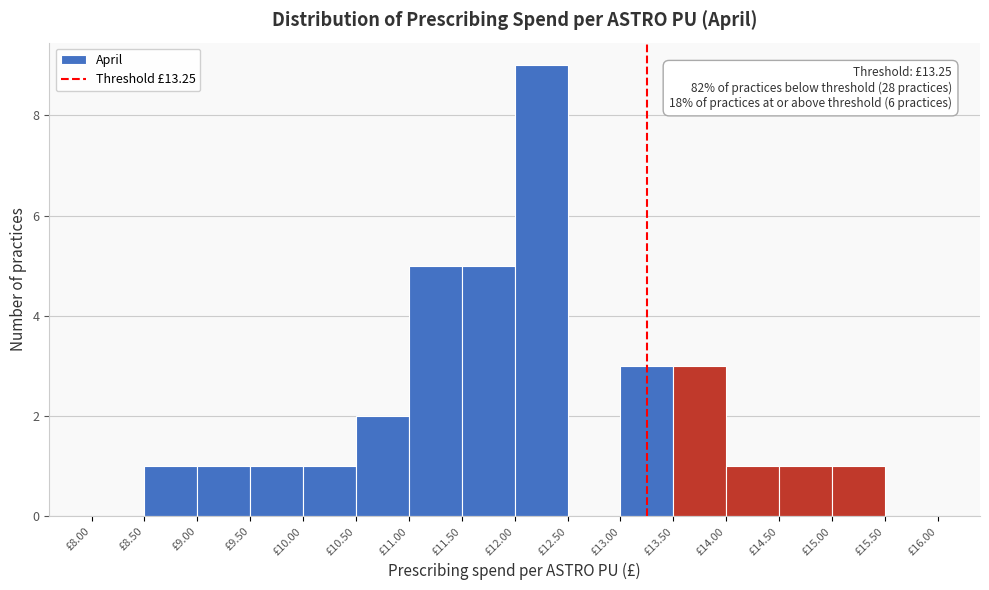

Which range on the x-axis has the tallest bar?

12.0 to 12.5